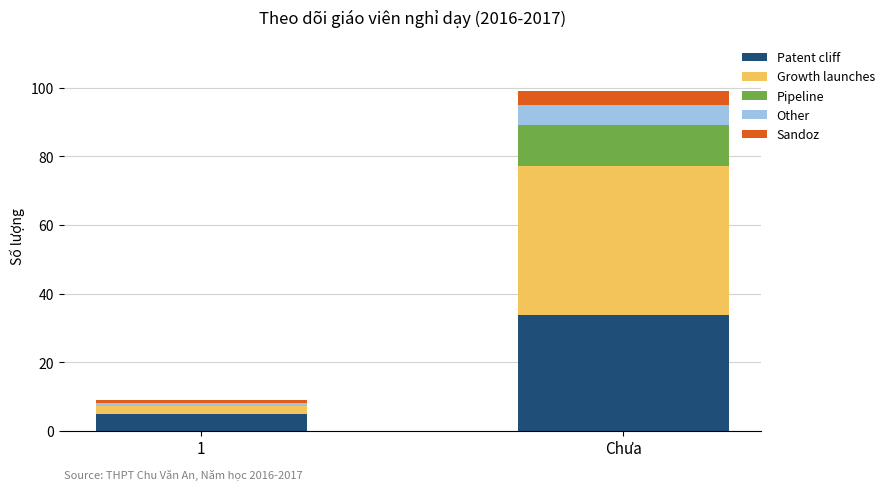

Which category has the highest value in the Patent cliff series?

Chưa